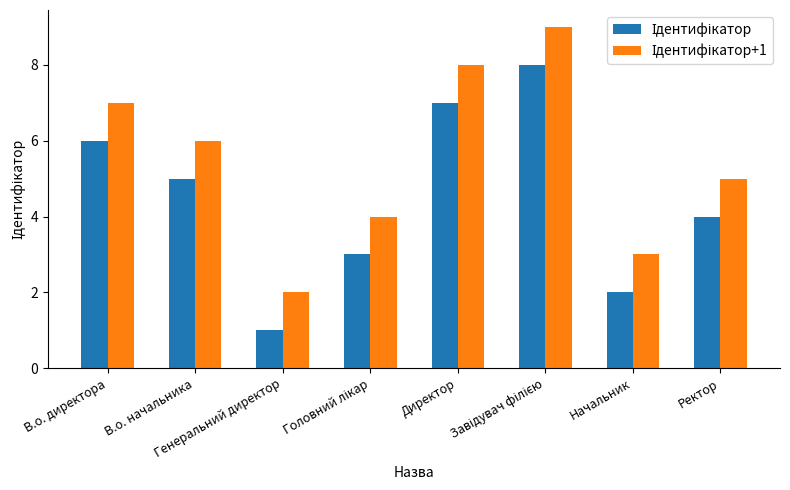

What is the maximum value shown in the chart?

9